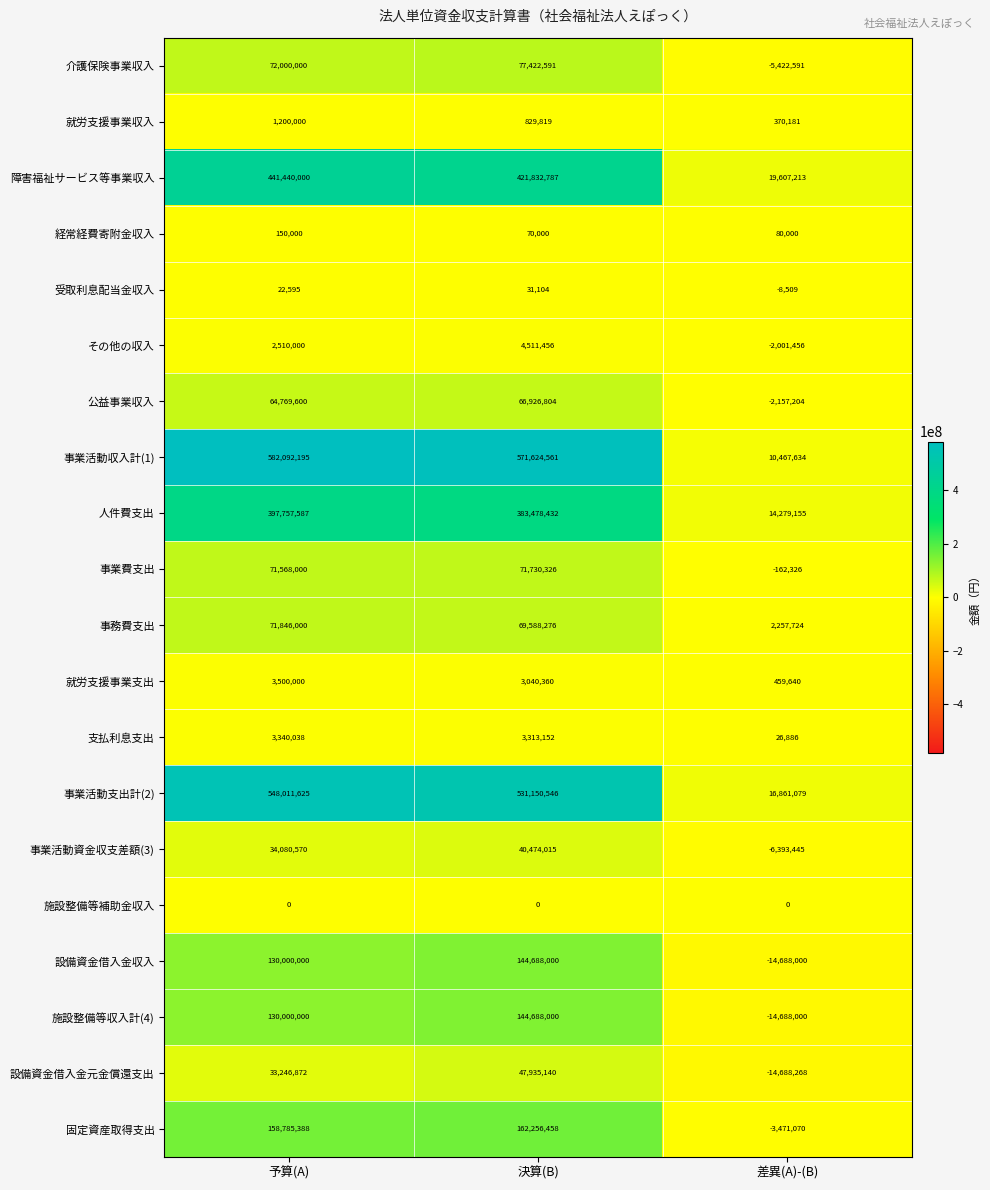

True or false: 設備資金借入金収入 has a value of -14688000 at 差異(A)-(B).

True